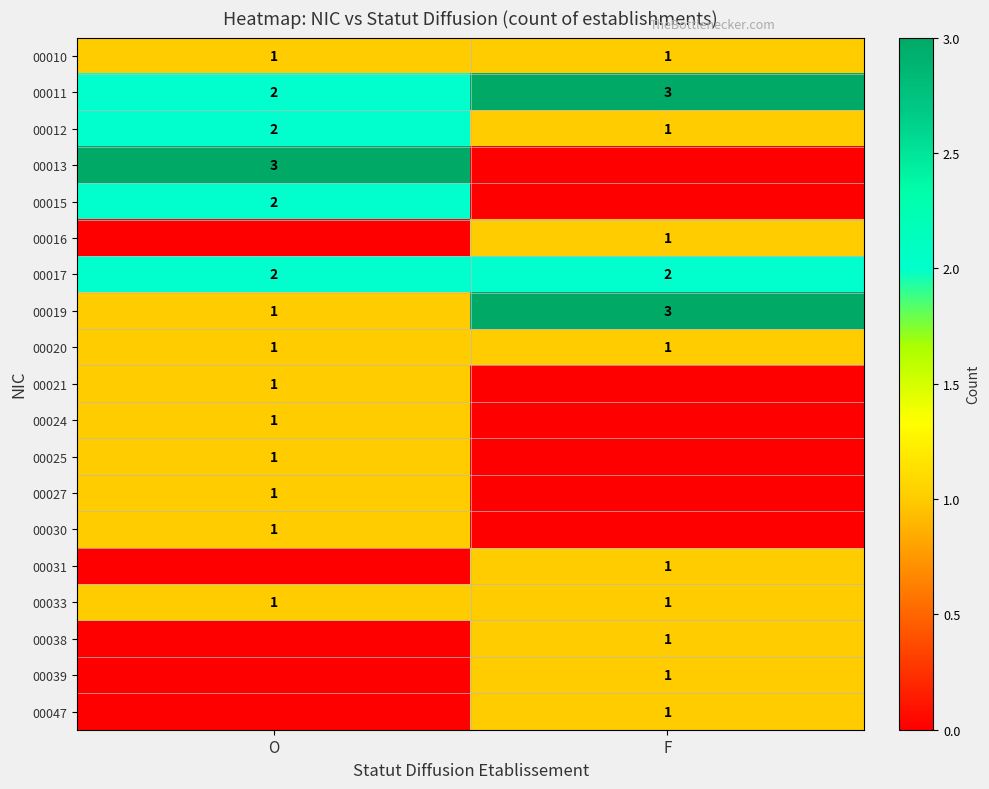

The 00020 series shows 1 at O. True or false?

True